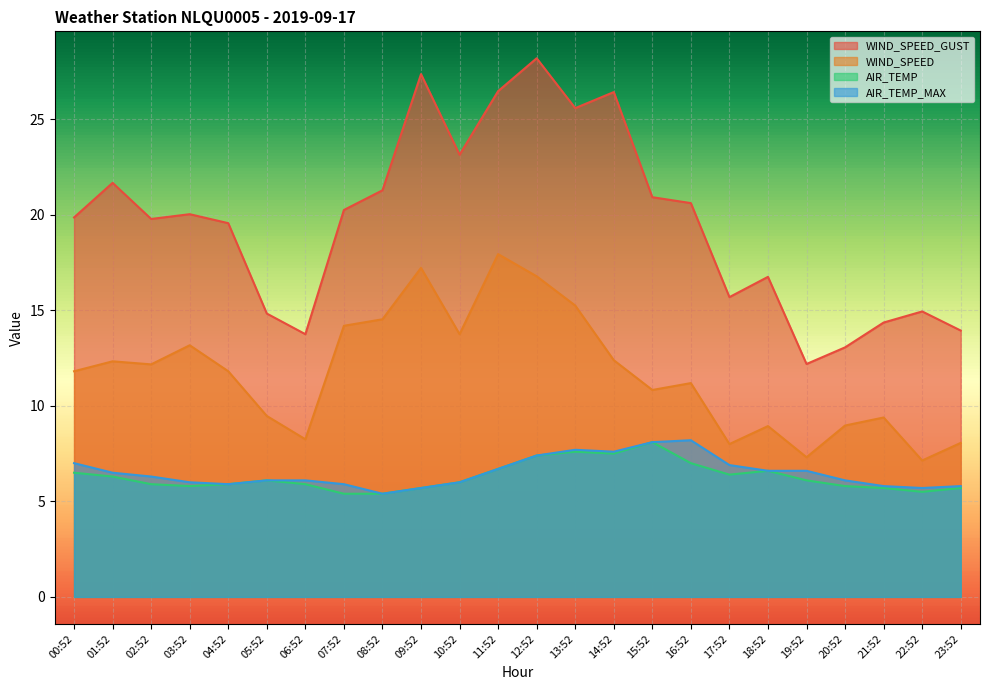

How many categories are shown in the chart?

24